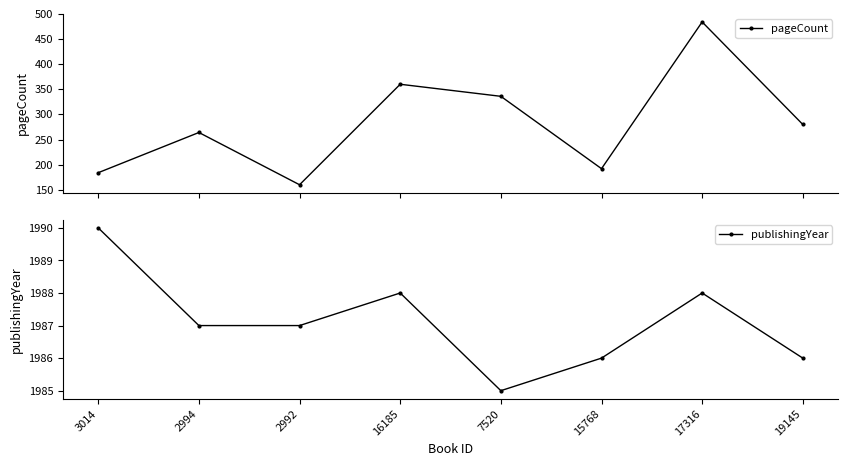

At which category does pageCount reach its first local peak?

2994